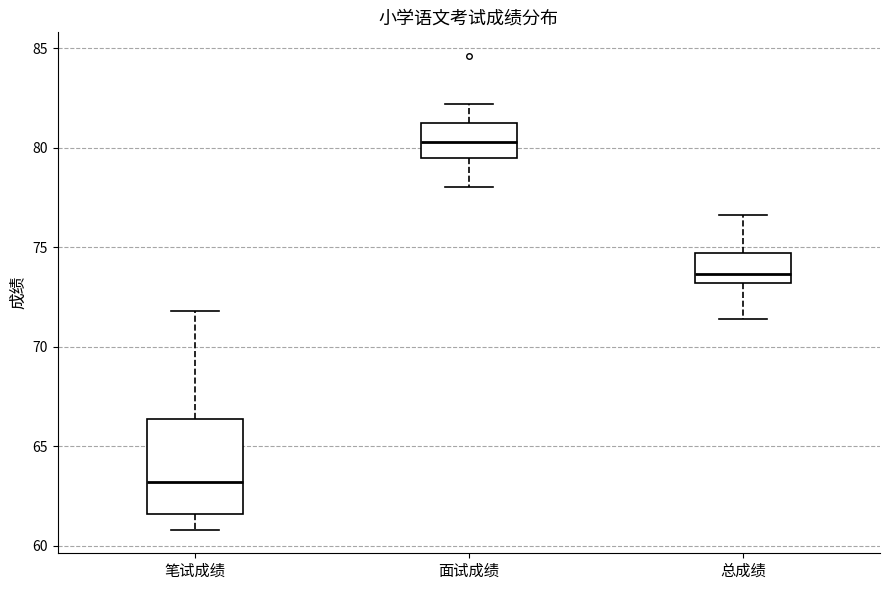

Reading left to right, transcribe this box plot: for each box, give where its median line is, the range the box spans, and where its two whiskers end, as read against the y-axis. The values are not printed on the chart, so give them approximately, as read against the axis.

笔试成绩: median 63.0, box 61.5 to 66.5, whiskers 61.0 to 72.0
面试成绩: median 80.5, box 79.5 to 81.5, whiskers 78.0 to 82.0
总成绩: median 73.5, box 73.0 to 74.5, whiskers 71.5 to 76.5